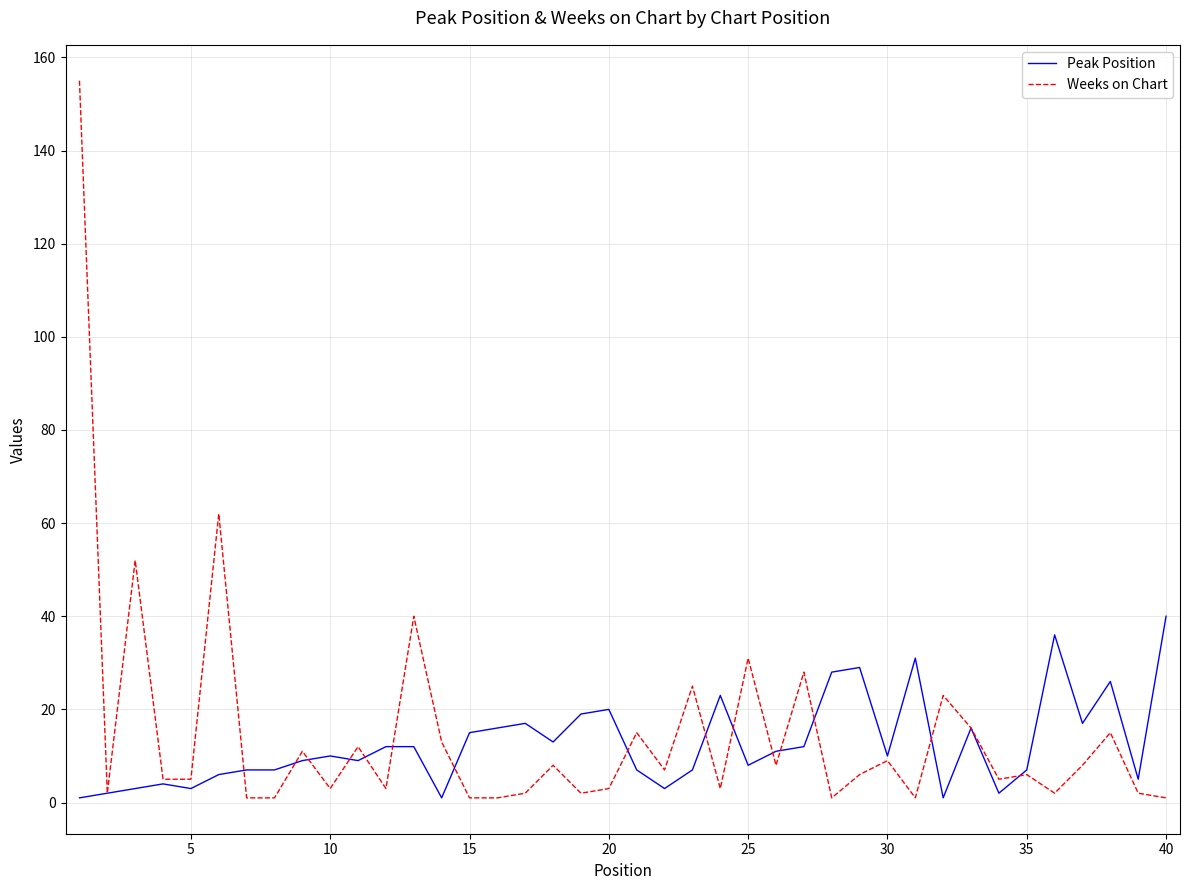

What is the difference between the maximum and minimum values in the Peak Position series?

39